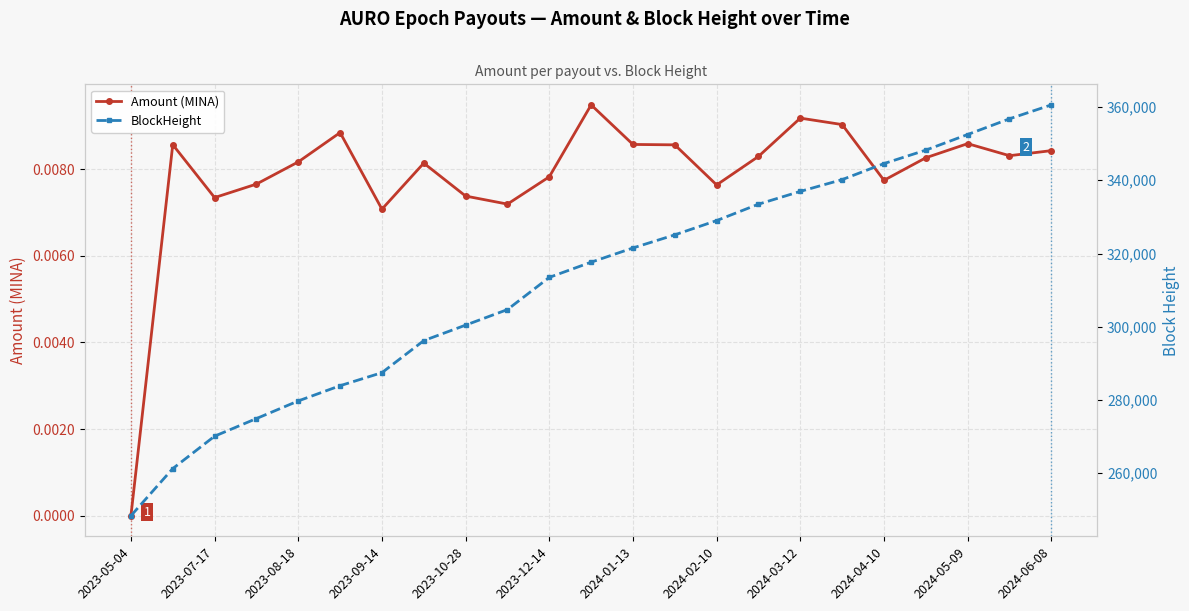

Which series has the widest spread of values?

BlockHeight